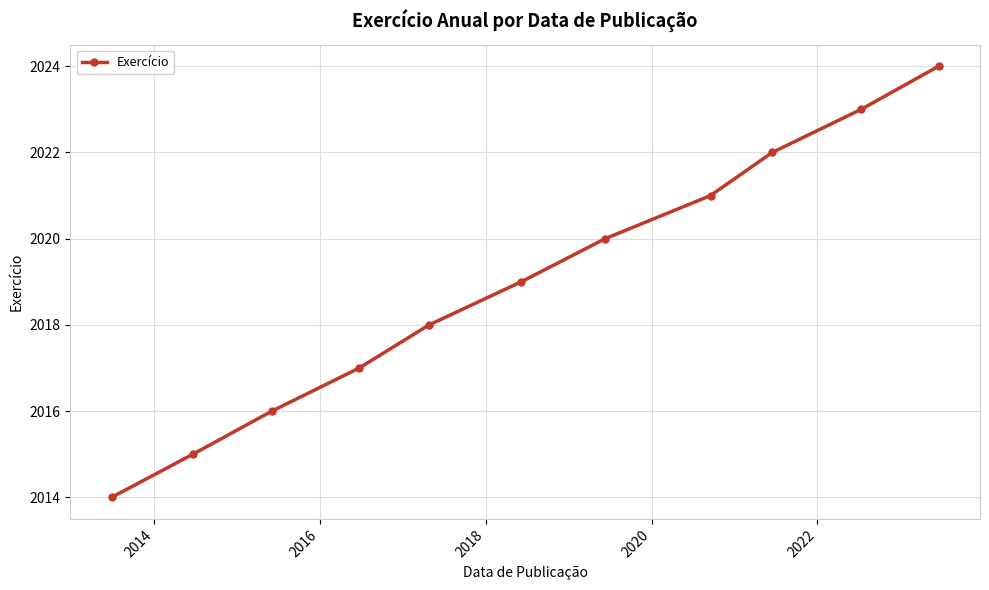

What is the sum of all values?

22209